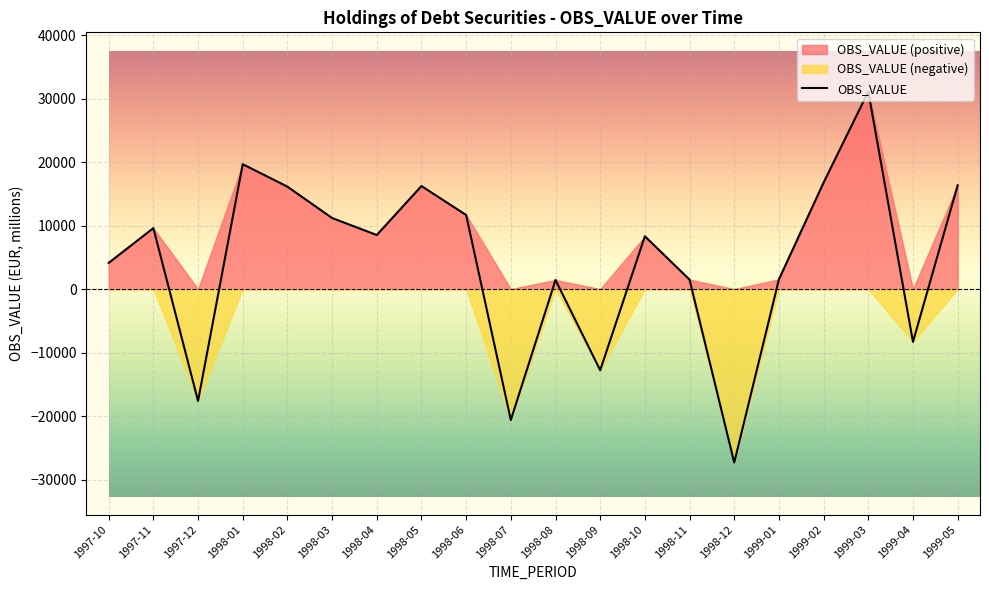

What is the change in value from 1998-07 to 1999-04?

+12306.9